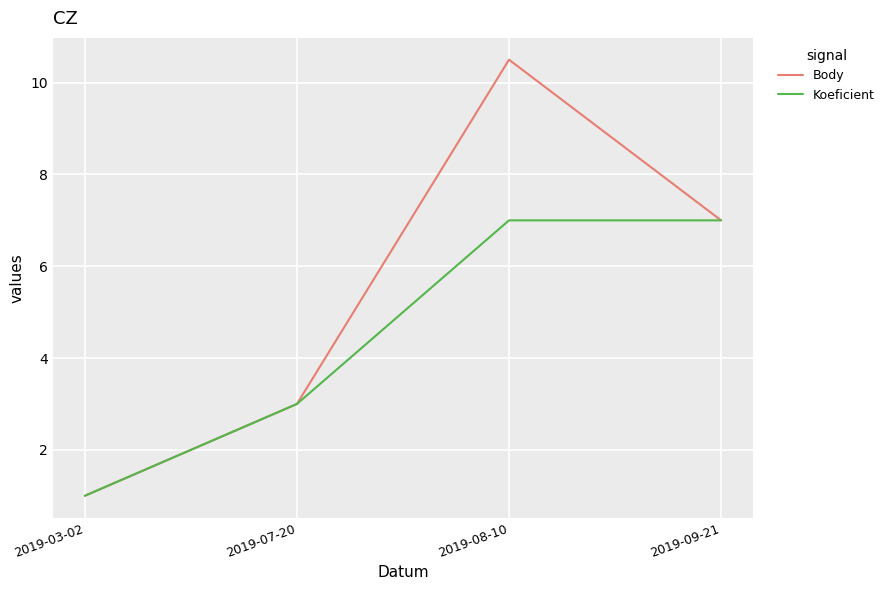

Does the chart have visible grid lines?

Yes